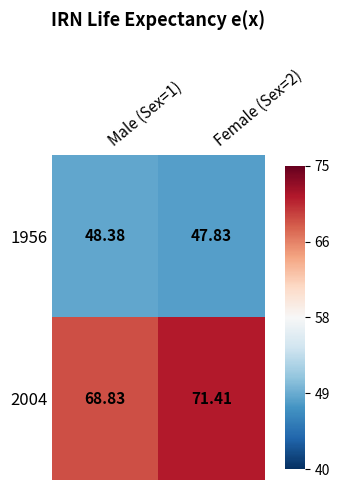

Is the value of 2004 at Male (Sex=1) greater than the value of 1956 at Female (Sex=2)?

Yes